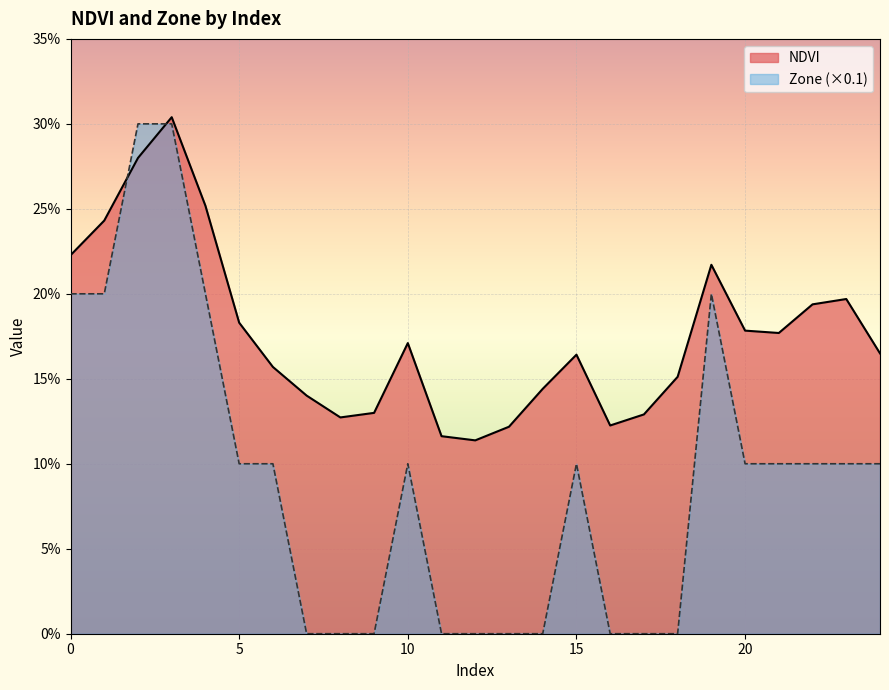

How many intersections are there between Zone and NDVI?

2